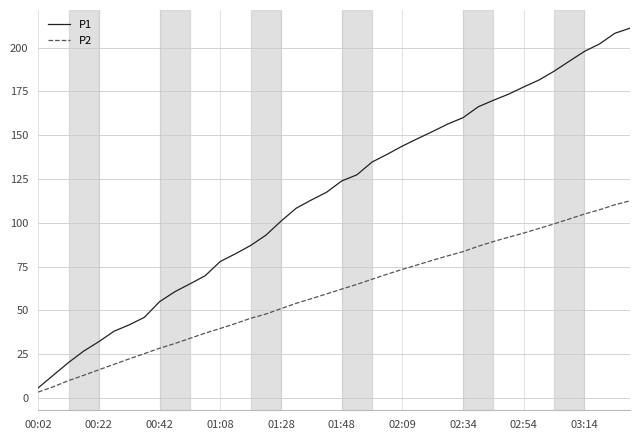

List the series in order of their overall mean, lowest first.

P2, P1